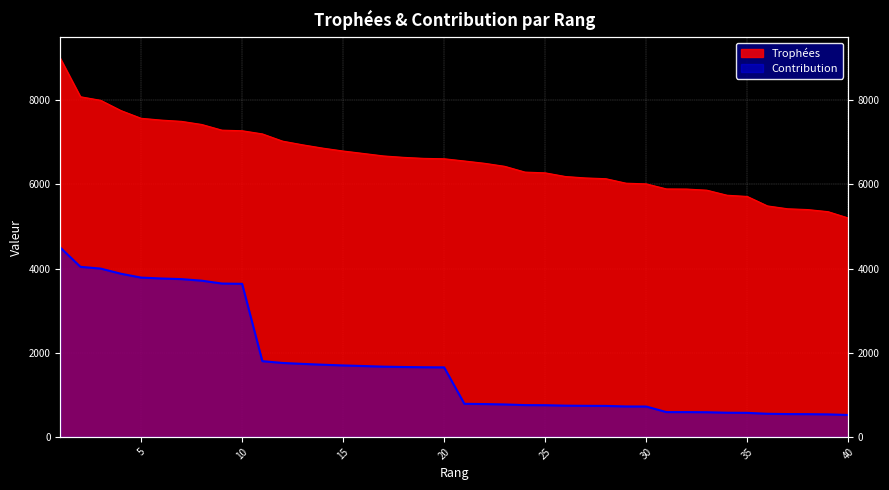

Which label corresponds to the largest value in the chart?

1